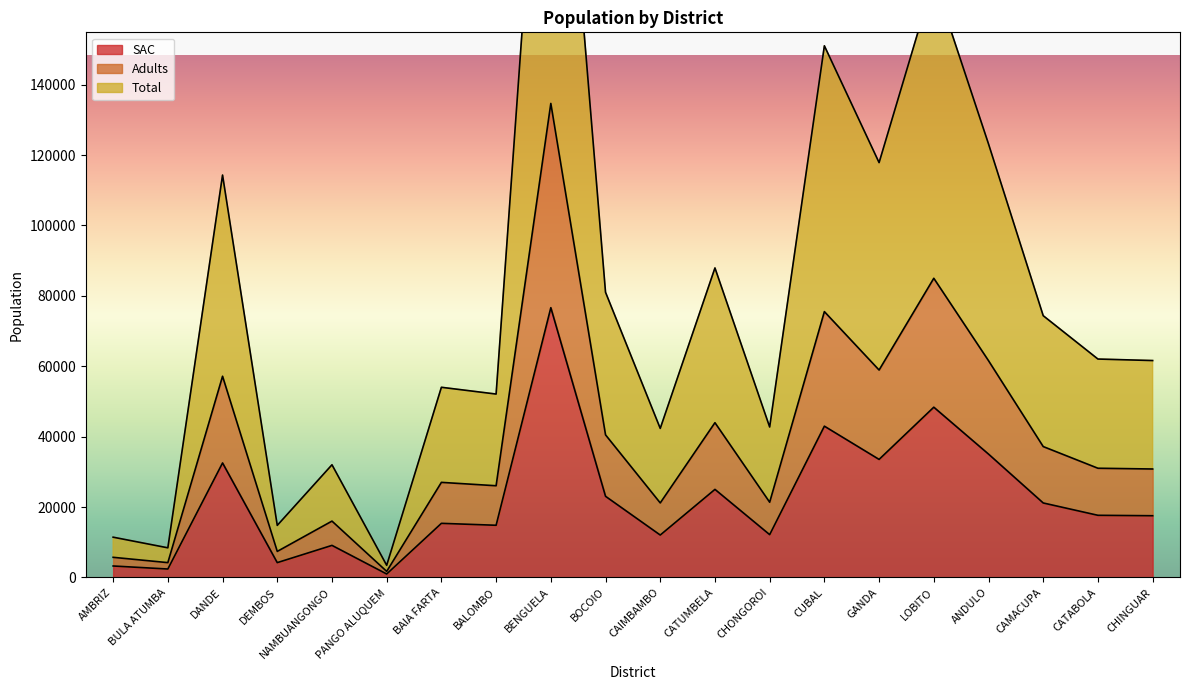

Which series has the widest spread of values?

Total